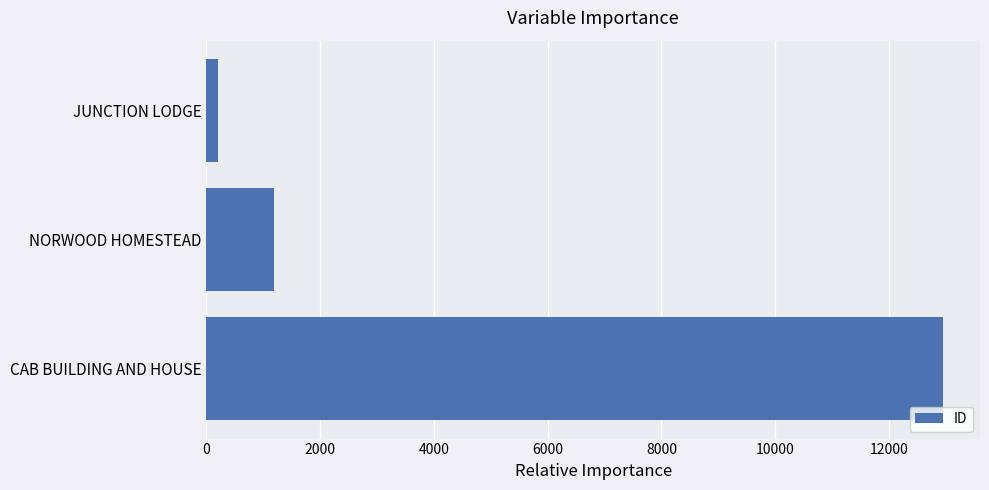

The value at CAB BUILDING AND HOUSE is 12955. True or false?

True